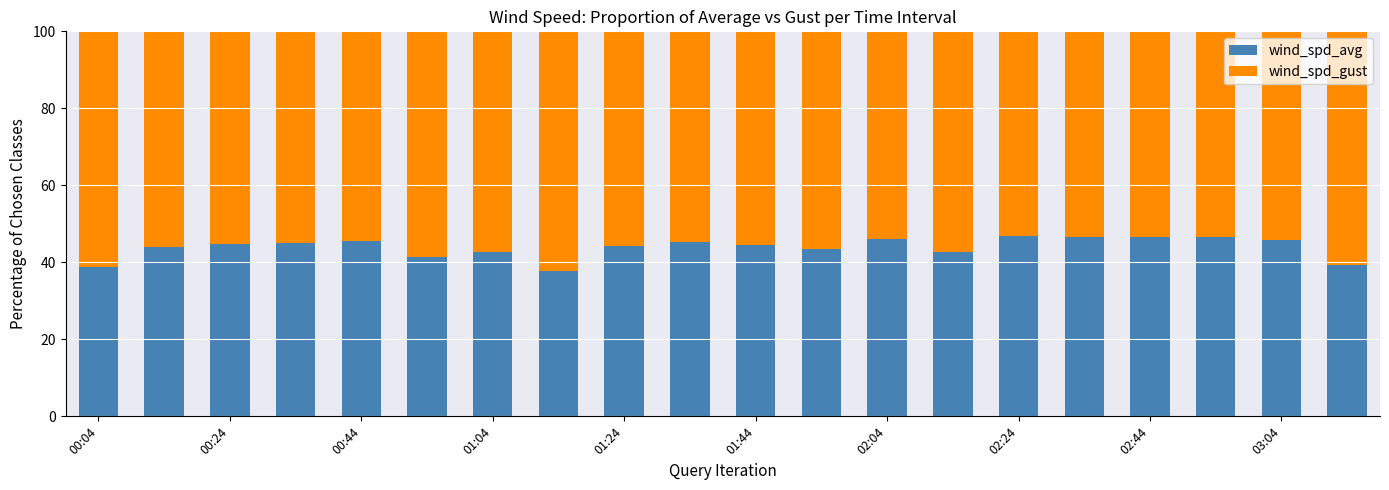

What is the difference between the maximum and minimum values in the wind_spd_avg series?

9.1